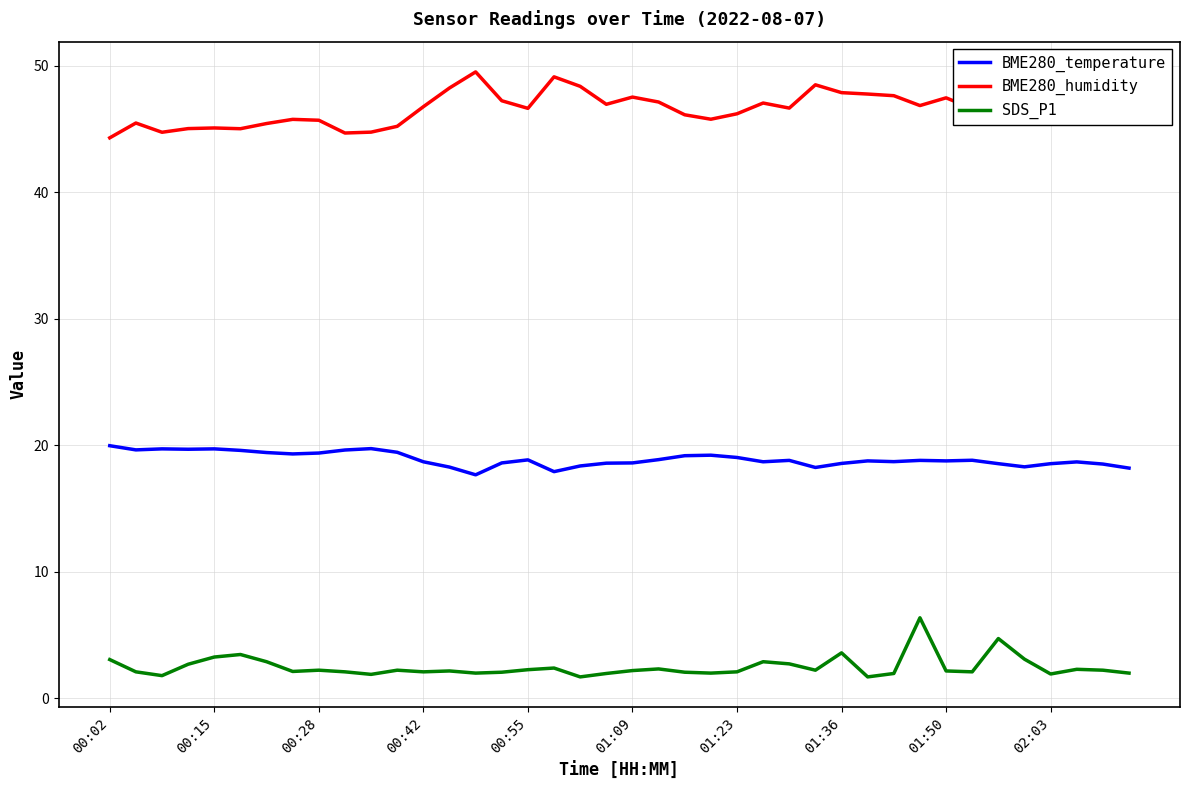

Rank the series by their average value, from highest to lowest.

BME280_humidity, BME280_temperature, SDS_P1